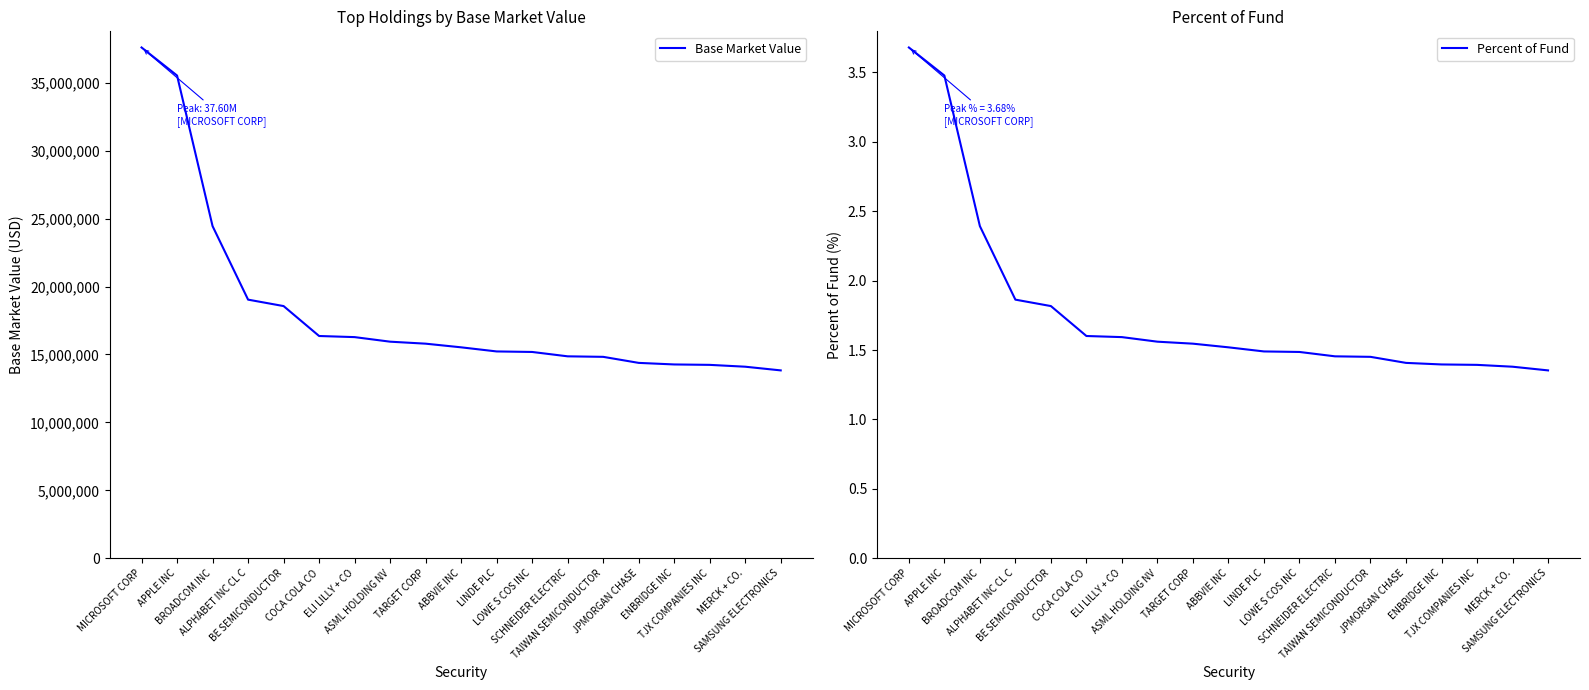

What is the label of the 18th point from the left?

MERCK + CO.